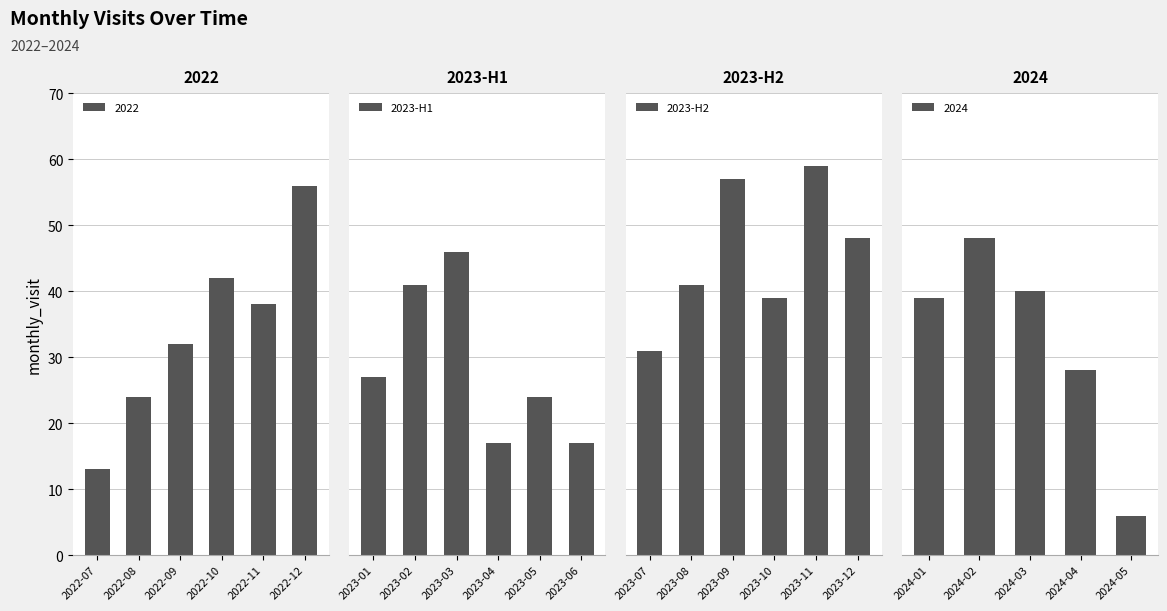

At which label does 2023-H2 reach its peak?

2023-11